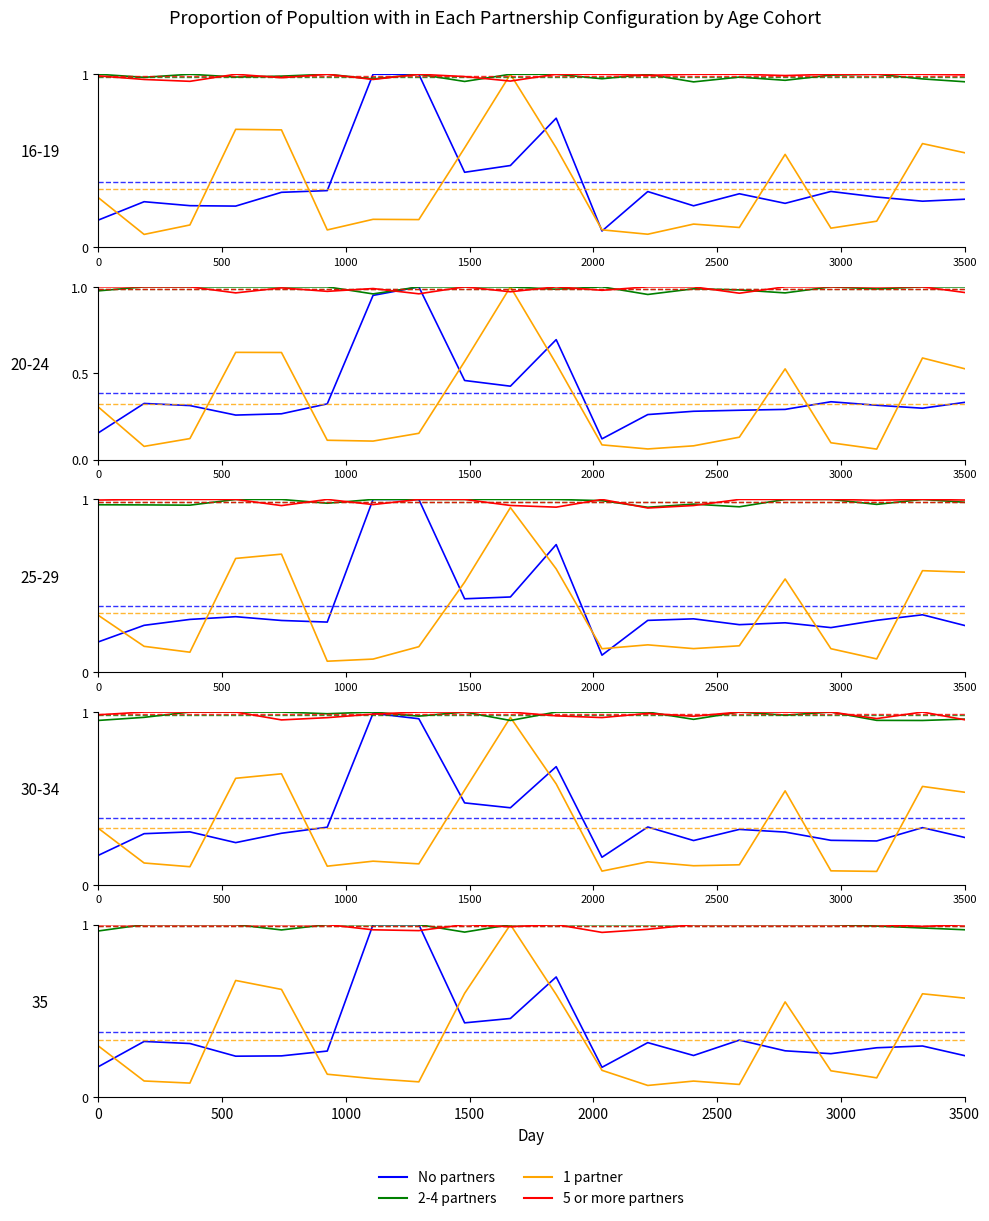

At which category is the sum across all series the highest?

9